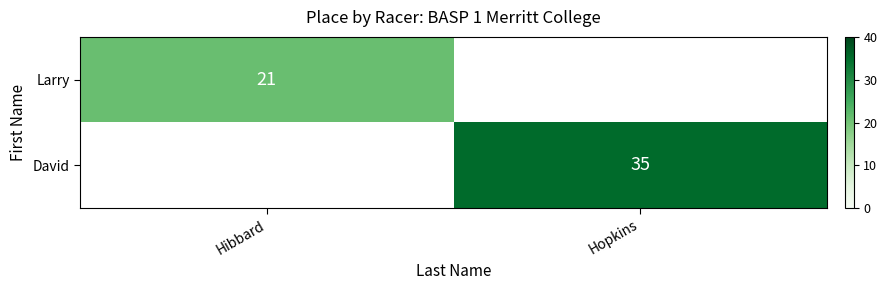

The value of David at Hopkins is 12. True or false?

False